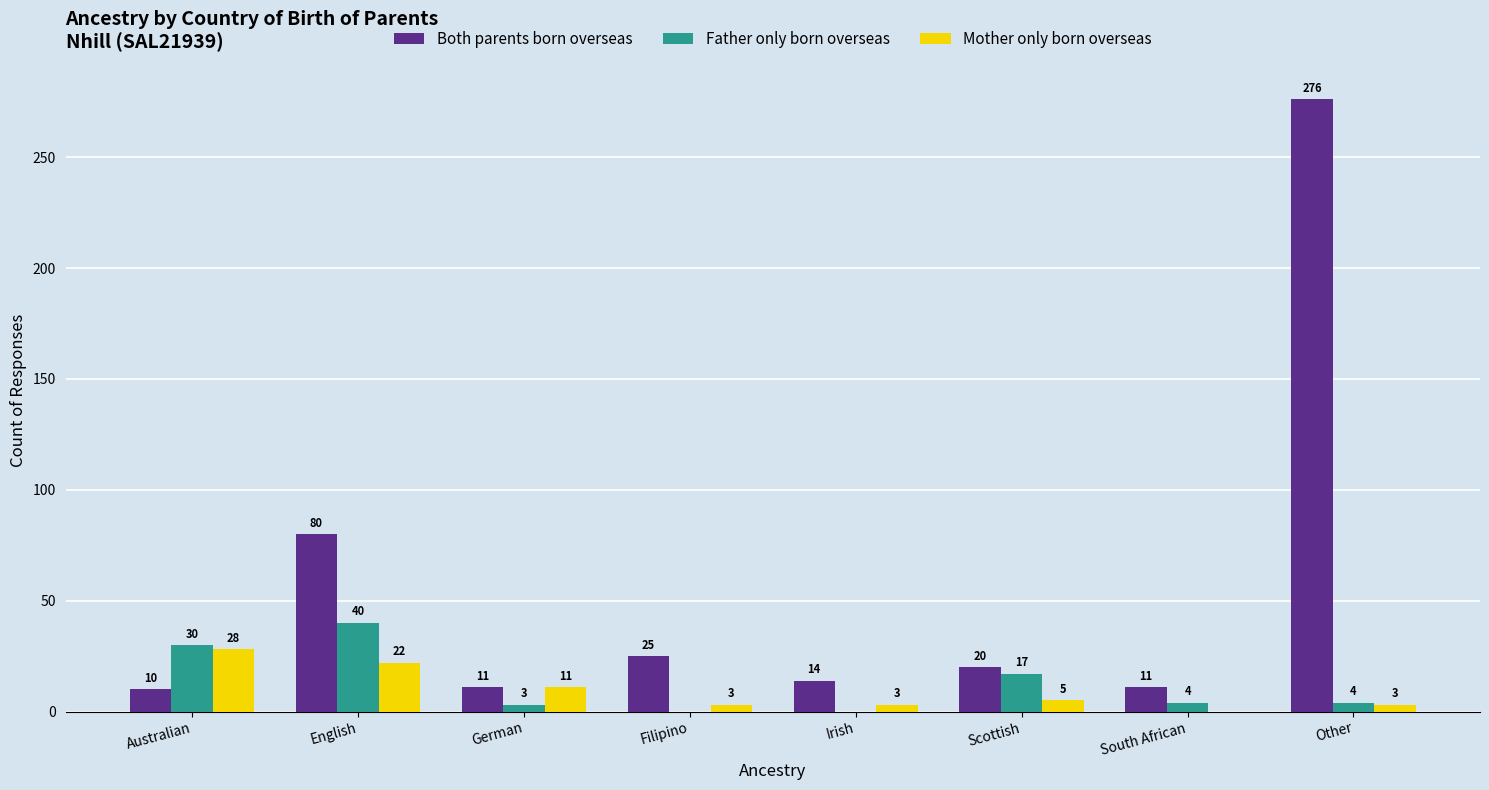

What is the sum of the Mother only born overseas values at Australian and Filipino?

31